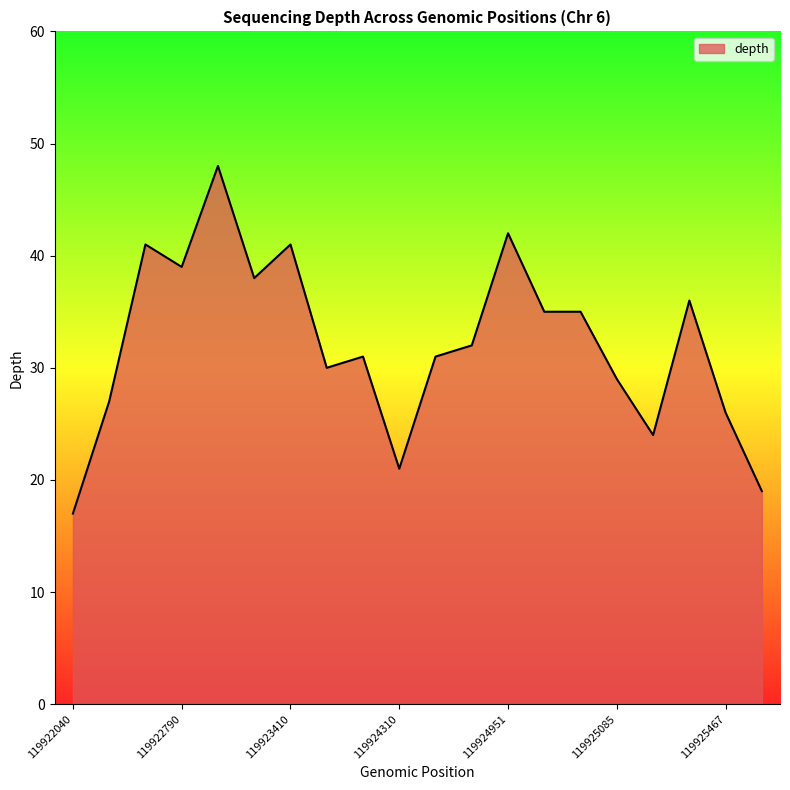

What is the smallest value displayed?

17